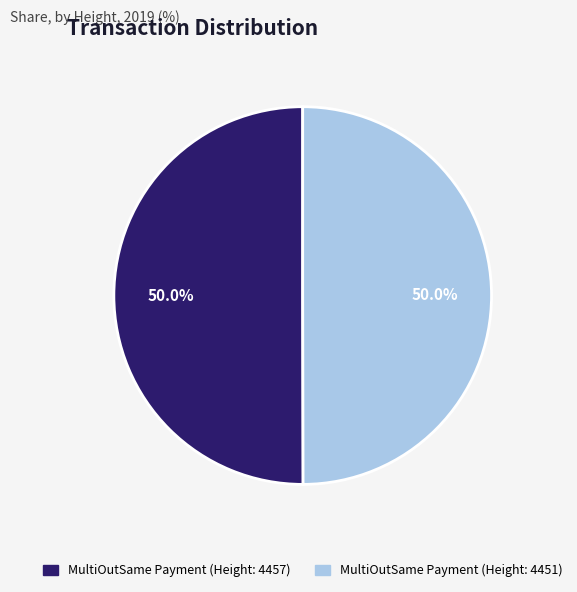

How much of the chart is everything except MultiOutSame Payment (Height: 4451)?

50.0%